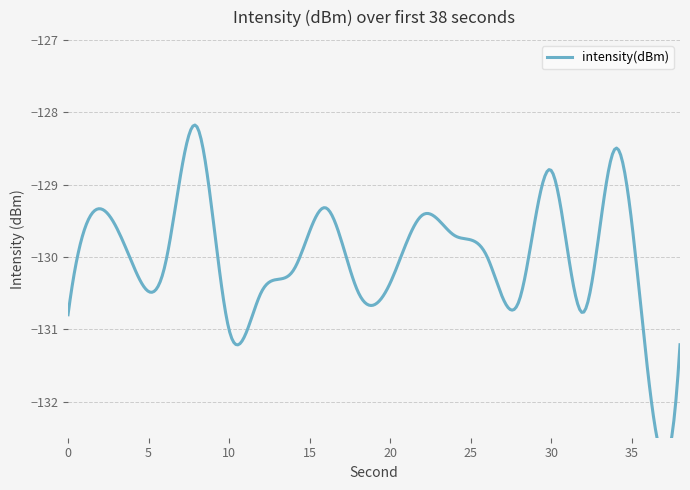

How many lines are shown in the chart?

1